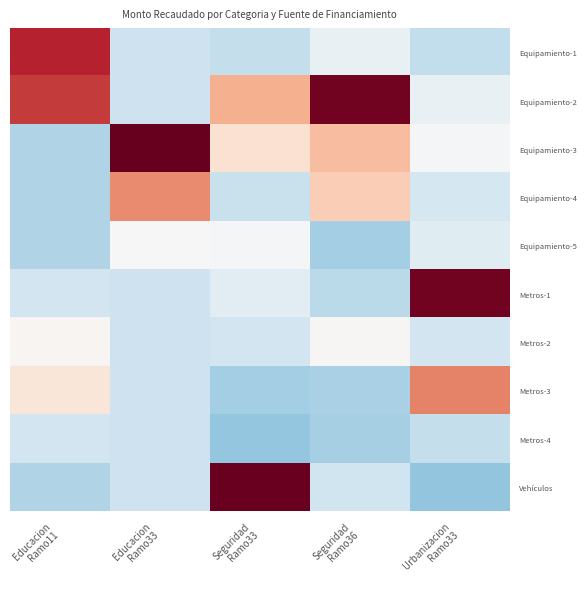

Which series changed the most between Educacion Ramo11 and Seguridad Ramo33?

Vehículos